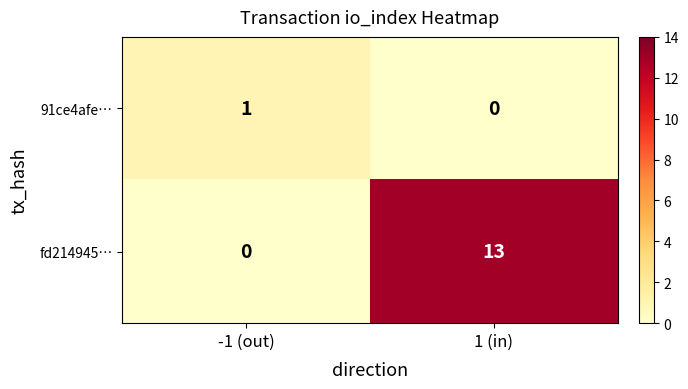

At which label is fd214945… closest to 6?

-1 (out)